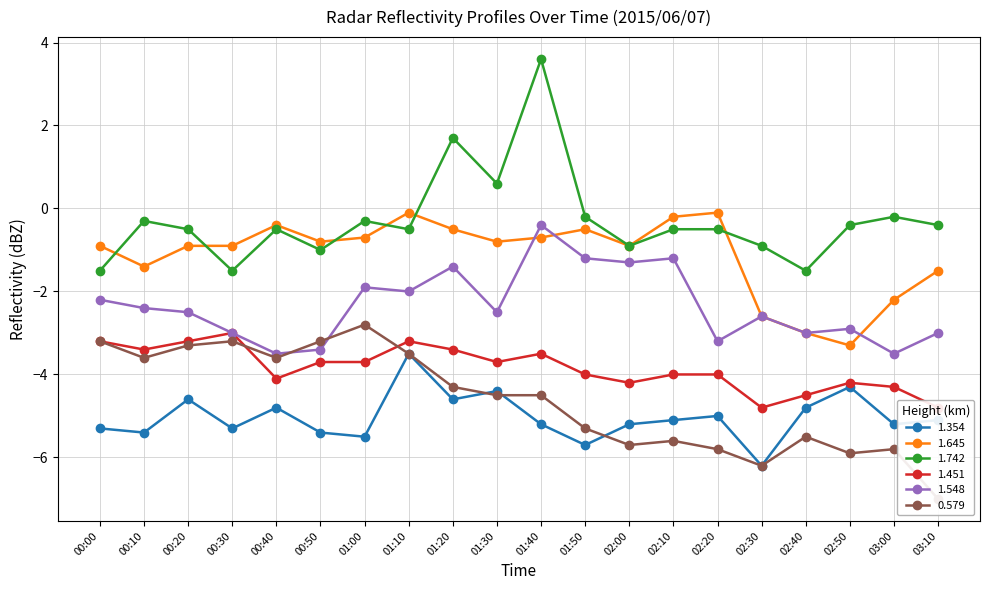

What is the approximate value of 1.742 at 00:10?

-0.3